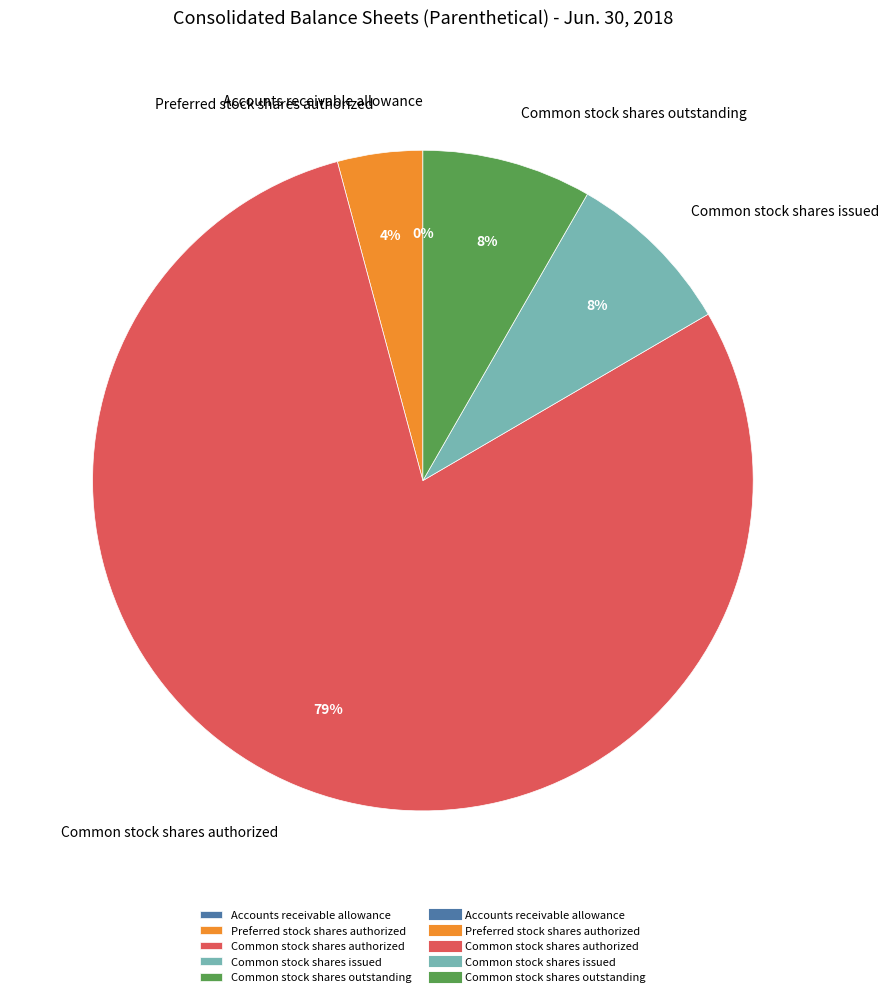

Which slice is the largest?

Common stock shares authorized